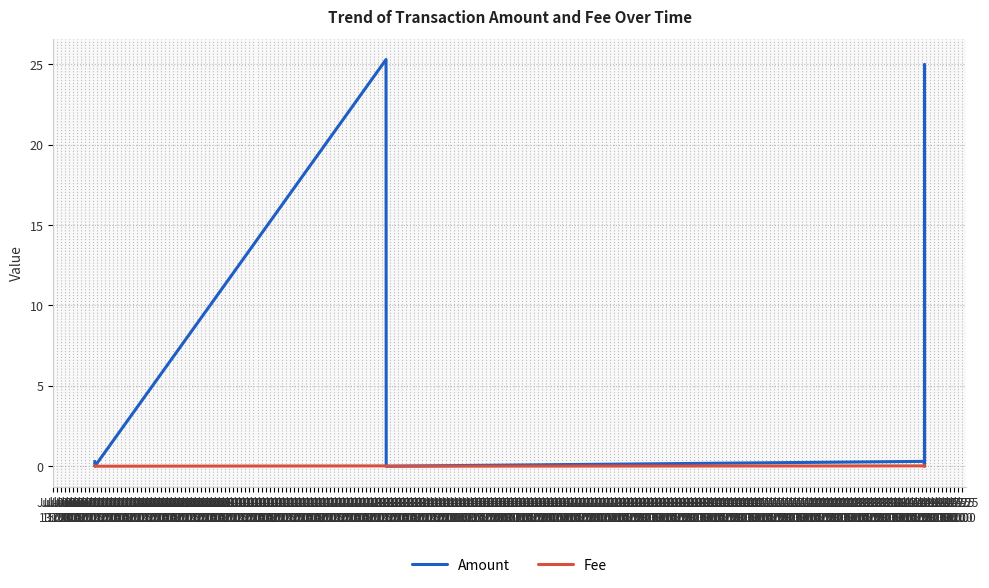

Reading left to right, list all the values displayed in this chart.

Amount: 0.3	0.0	25.3	0.0	0.3	0.0	25.0	0.3
Fee: 0.0	0.0	0.0	0.0	0.0	0.0	0.0	0.0